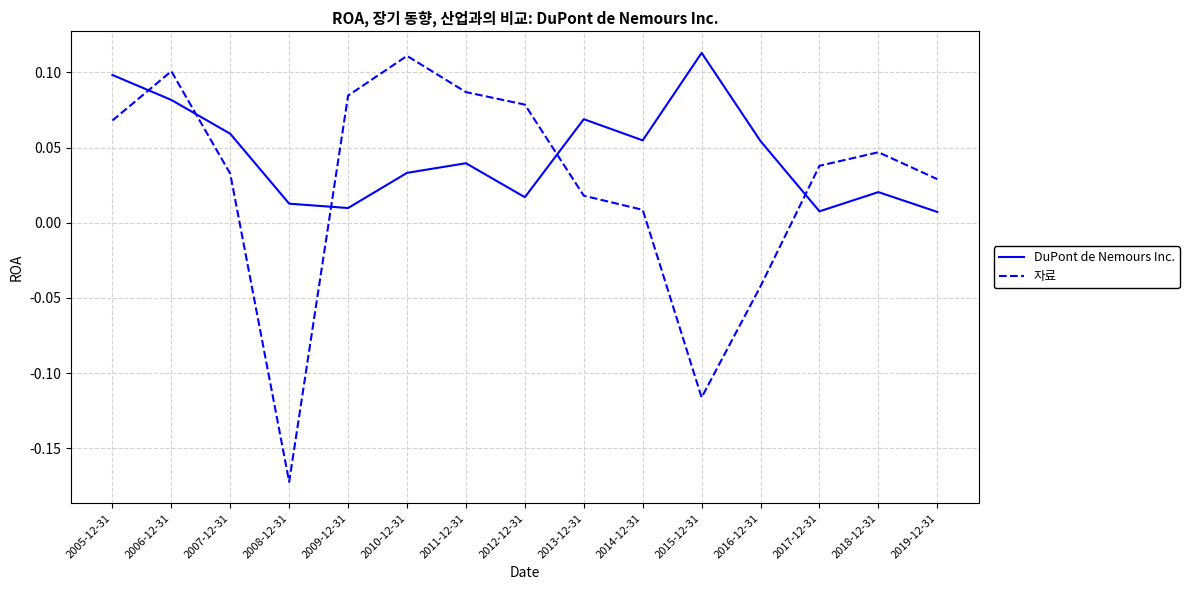

At which category is the sum across all series the highest?

2006-12-31